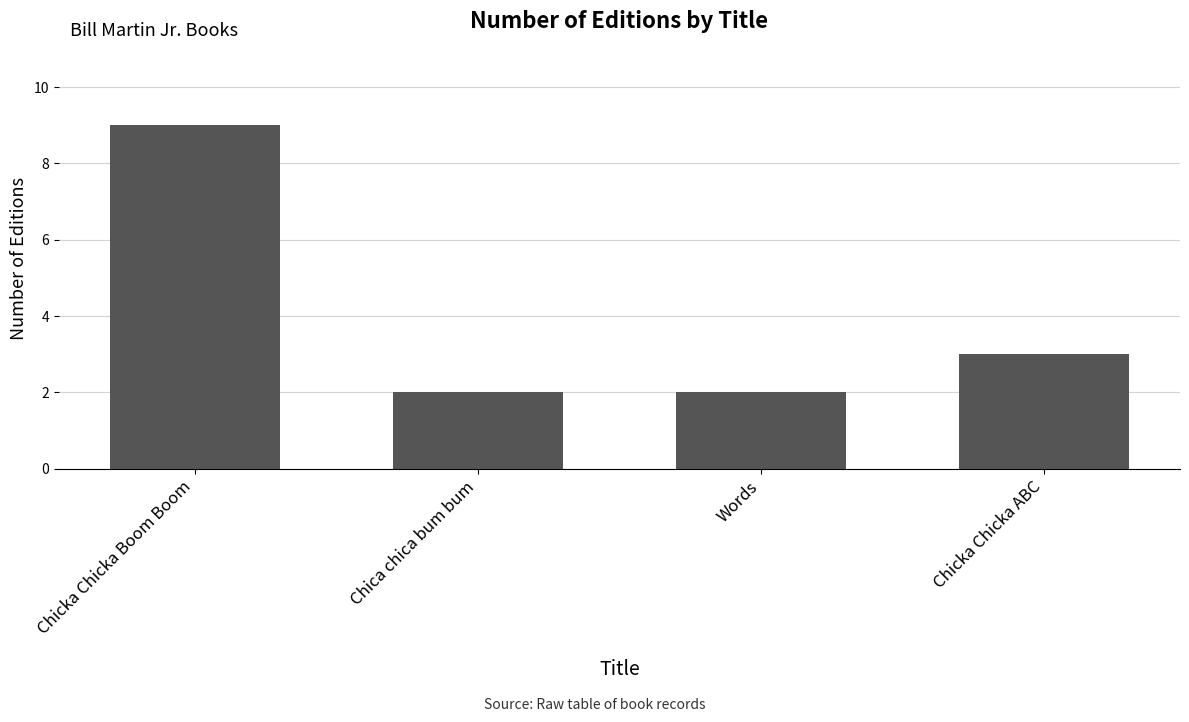

What position from the right is Chica chica bum bum?

3